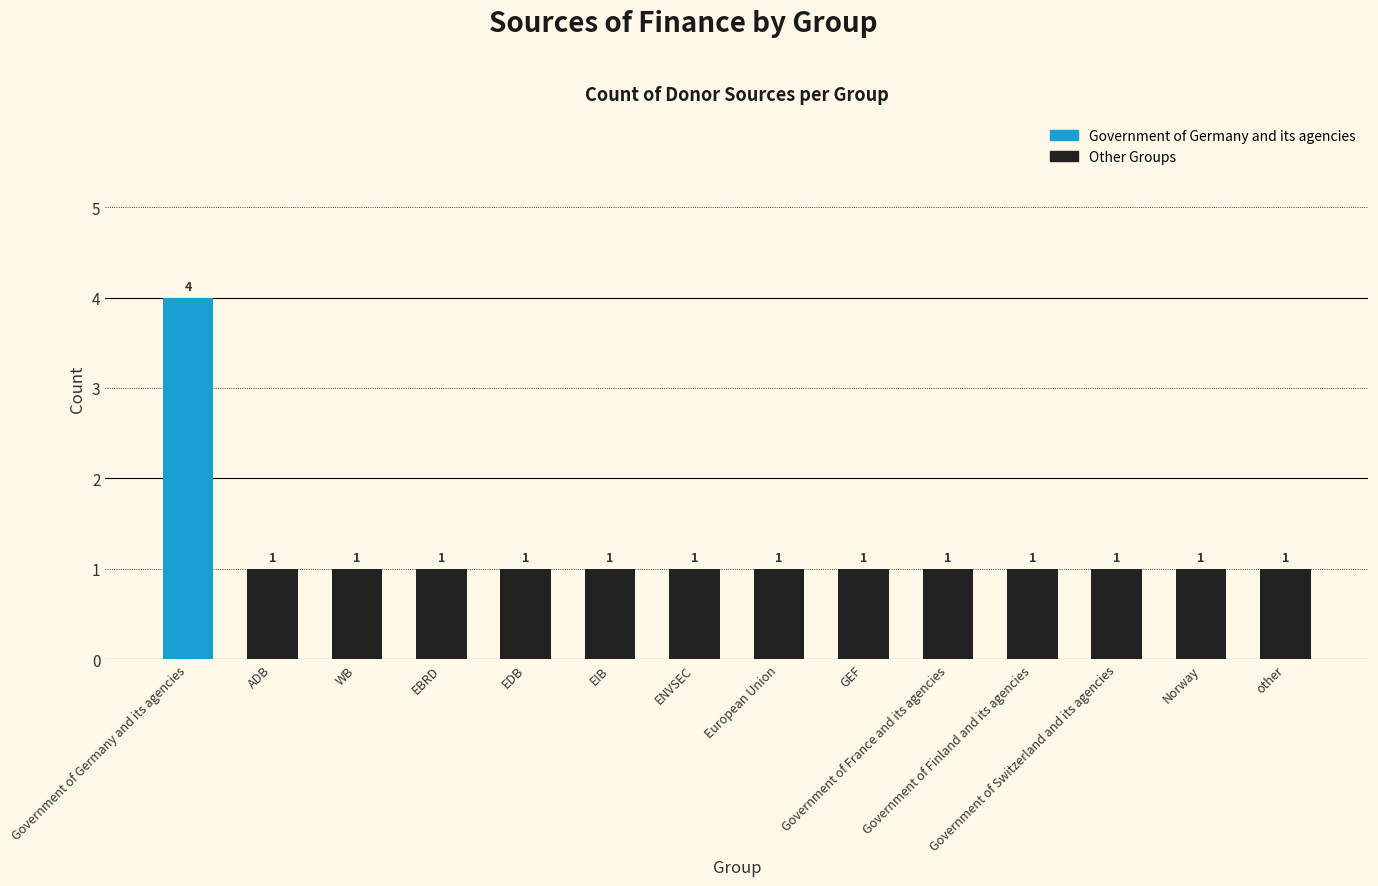

What is the difference between the maximum and minimum values?

3